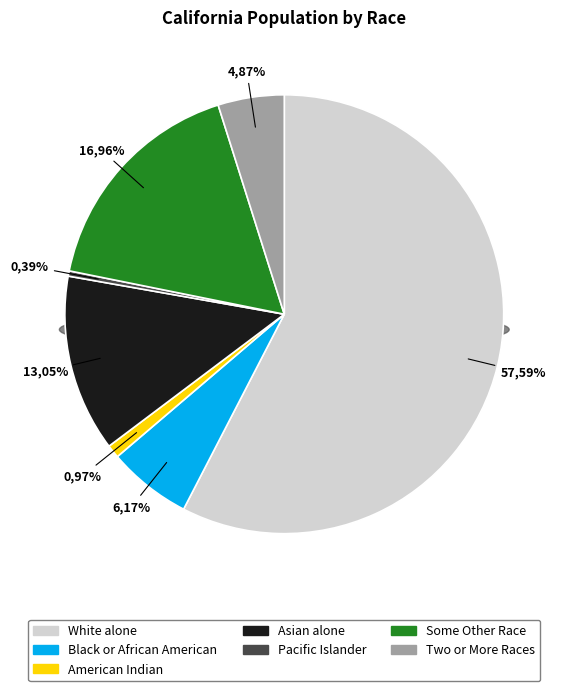

What percentage is NOT represented by Asian alone?

87.0%